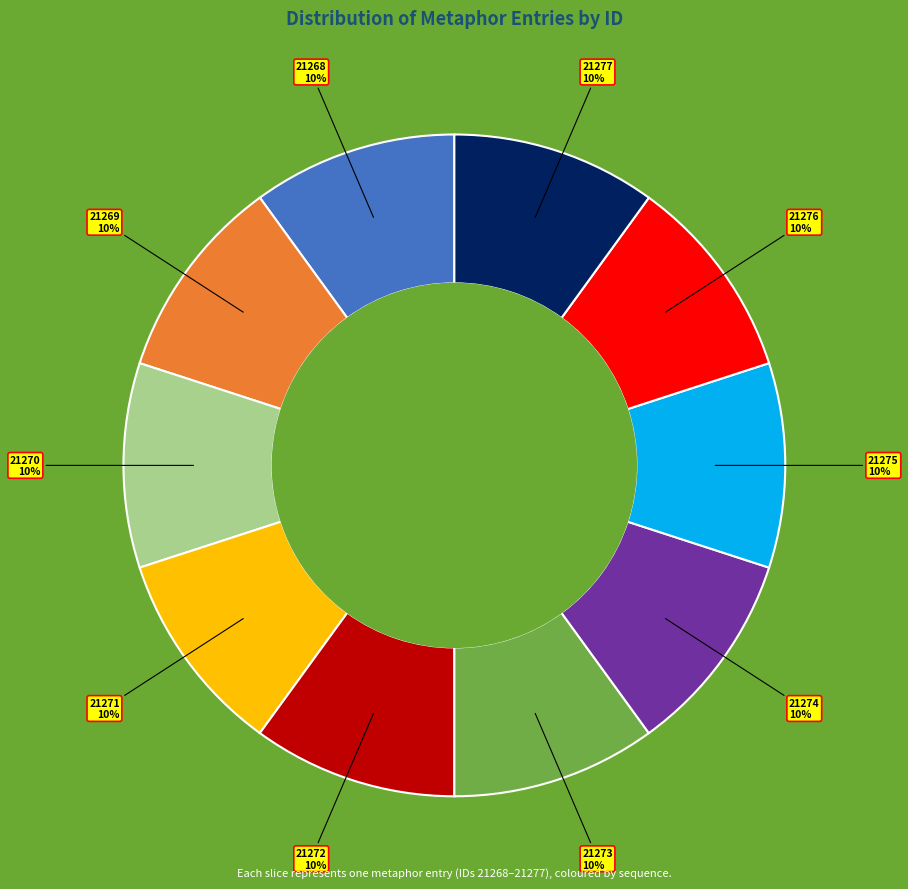

Approximately how many times larger is the value at 21274 compared to 21277?

1.0